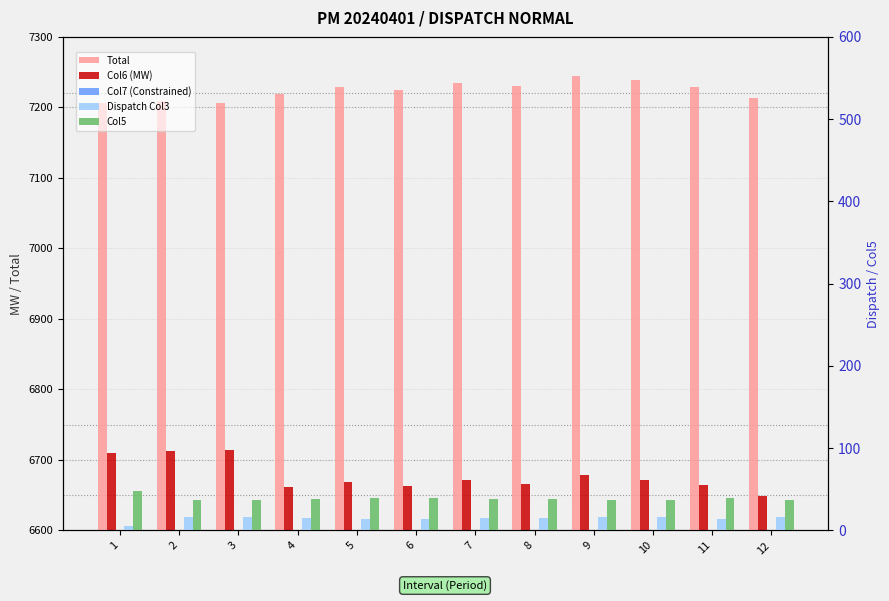

How many values in the Col6 (MW) series are below 6671?

6